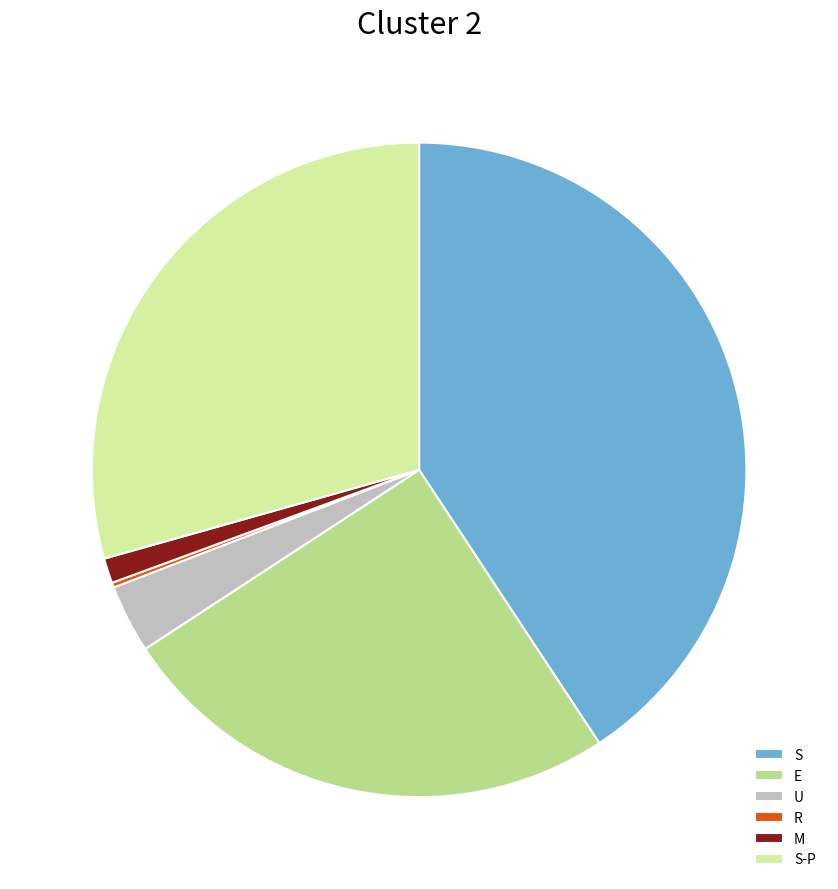

Which category has the biggest portion of the pie?

S